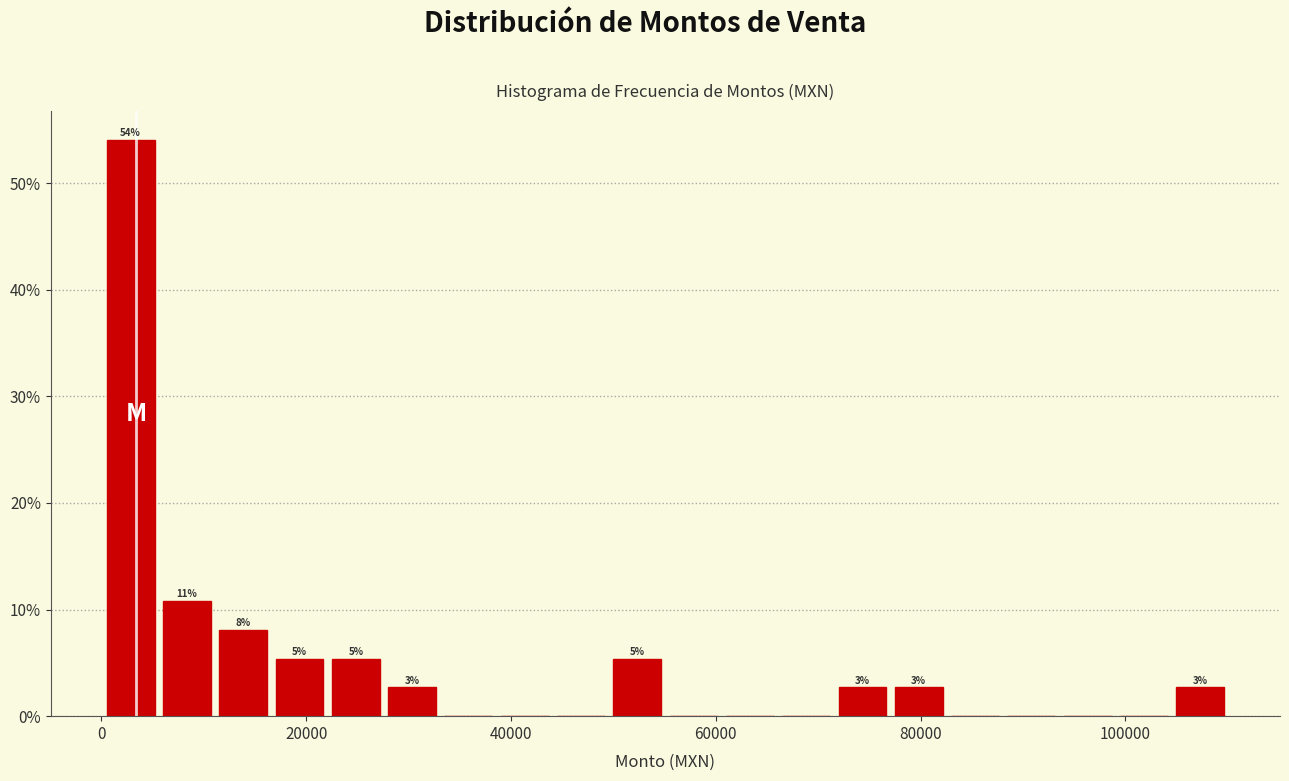

Read against the x-axis, roughly where is the centre of the tallest bar?

2000